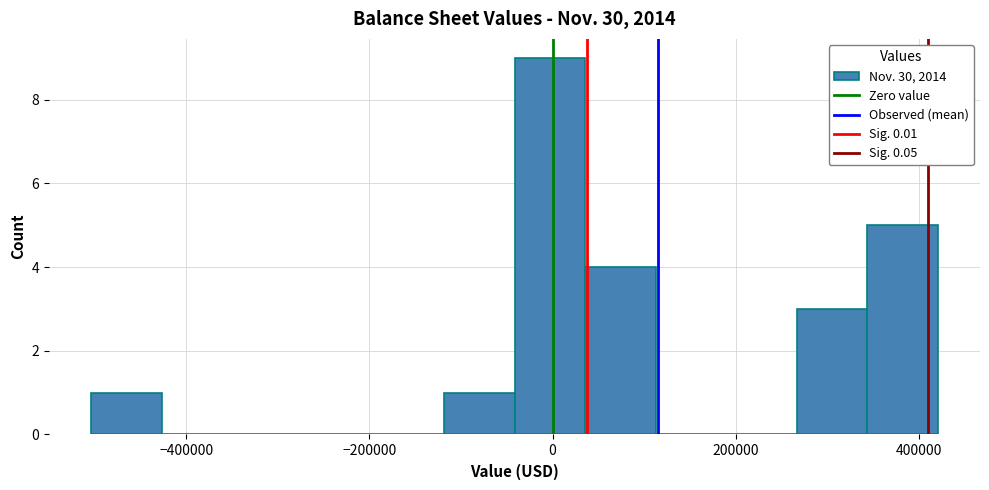

Read against the x-axis, roughly where is the centre of the tallest bar?

0